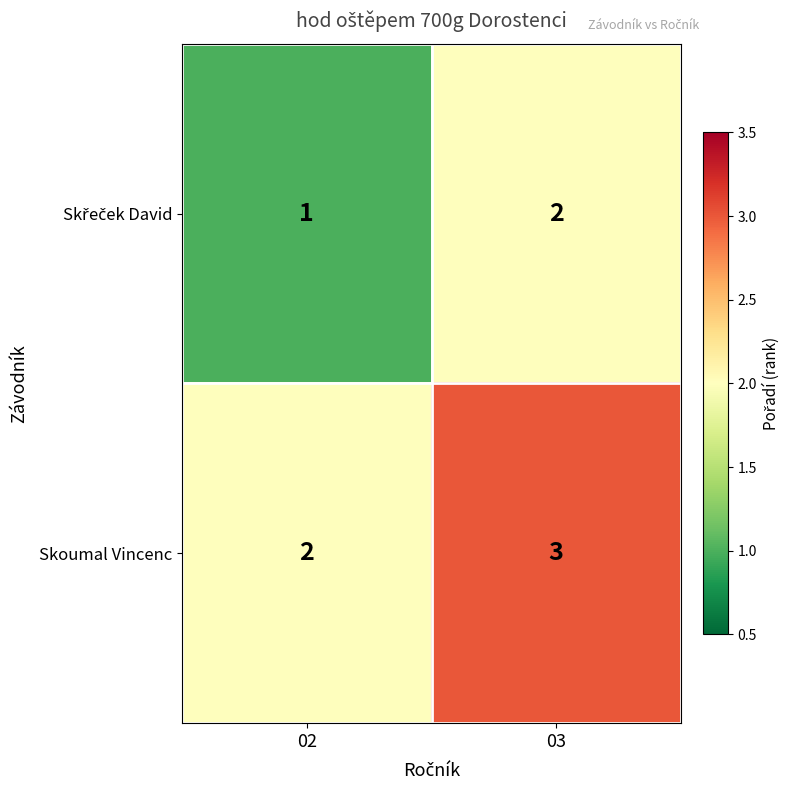

Is it true that Skoumal Vincenc equals 3 at 03?

True